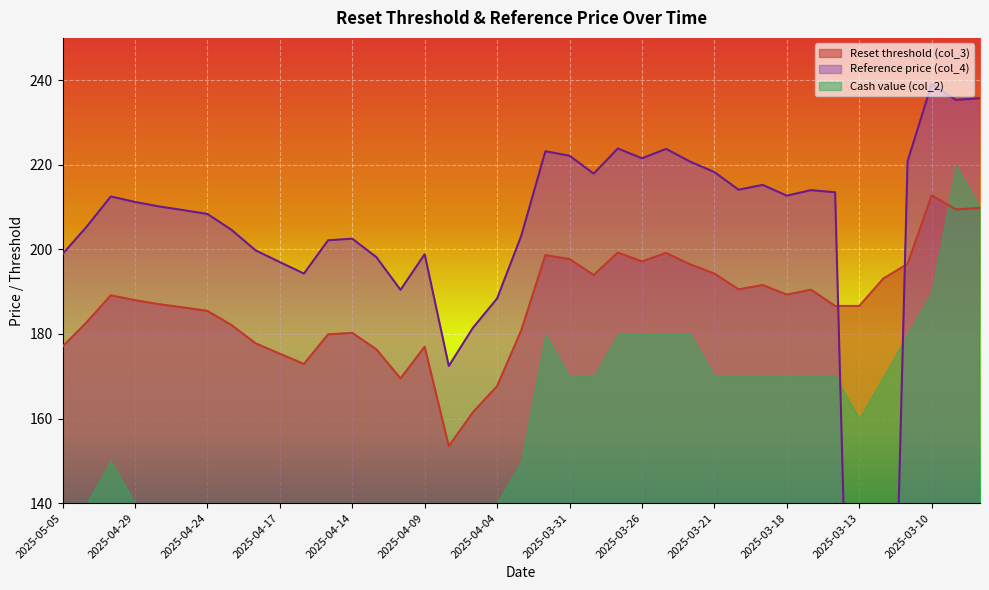

At how many categories does at least one series exceed 21?

39